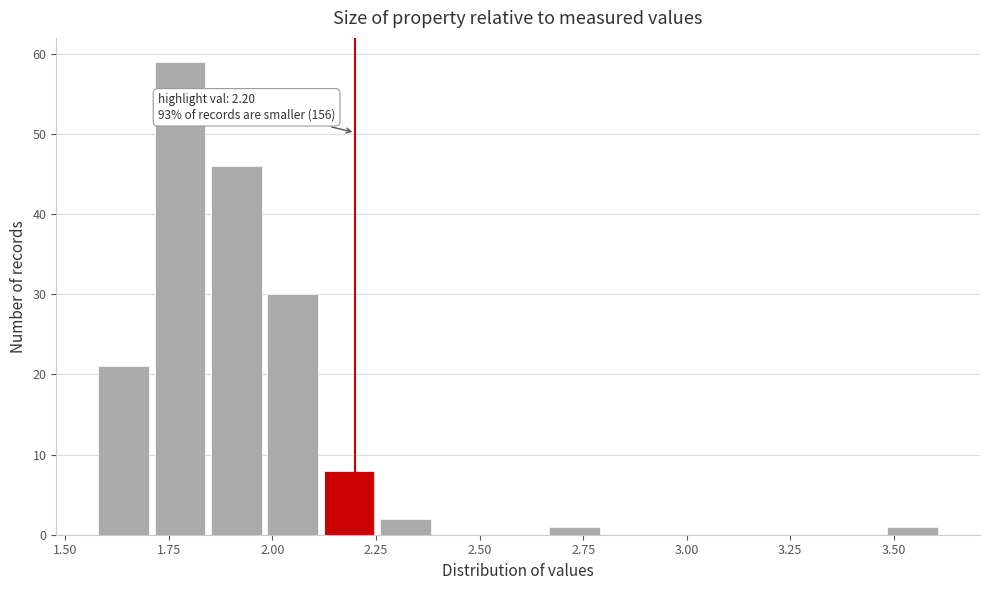

Around what value on the x-axis is the tallest bar? Give the approximate position of its centre, as read against the axis.

1.80